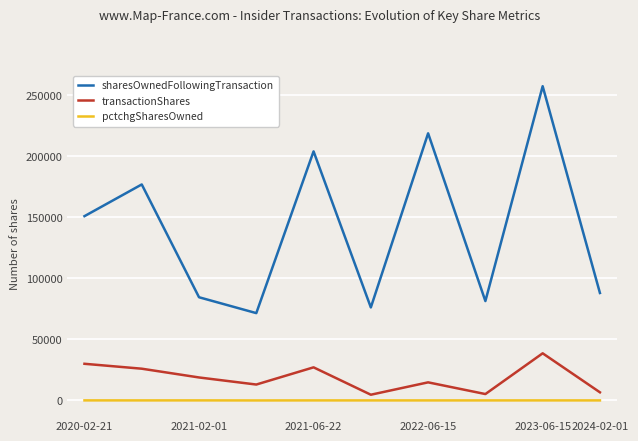

Which series has the largest total across all categories?

sharesOwnedFollowingTransaction